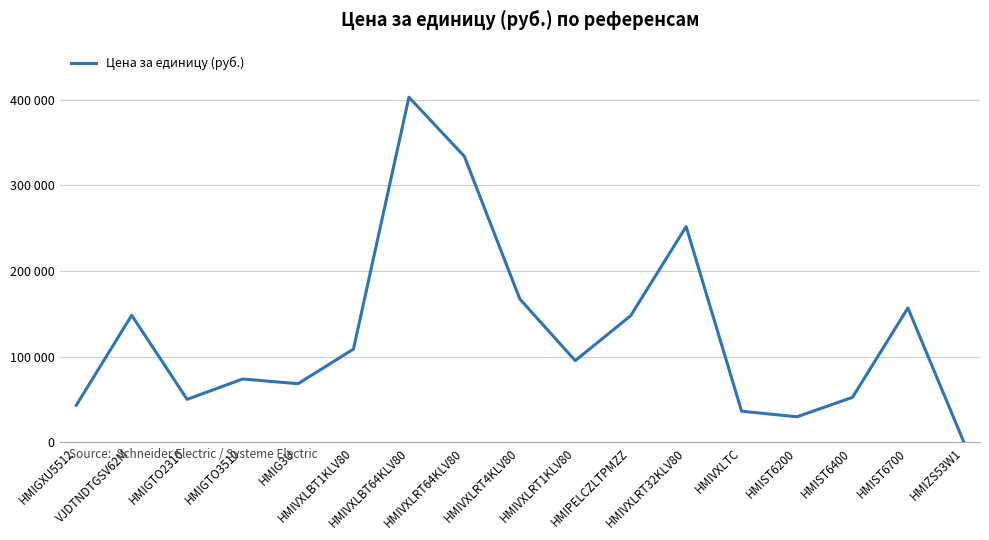

What is the label of the 4th point from the left?

HMIGTO3510